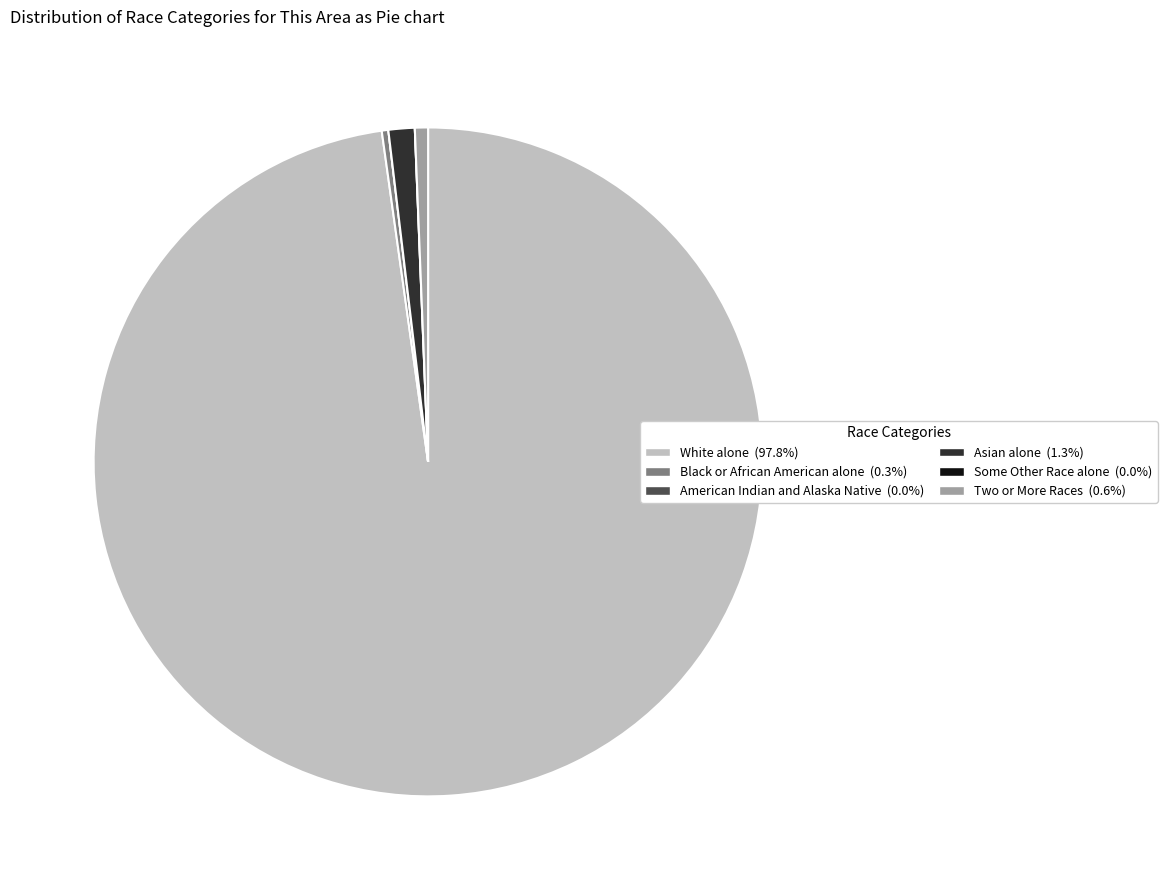

Which slice represents more than half of the pie?

White alone